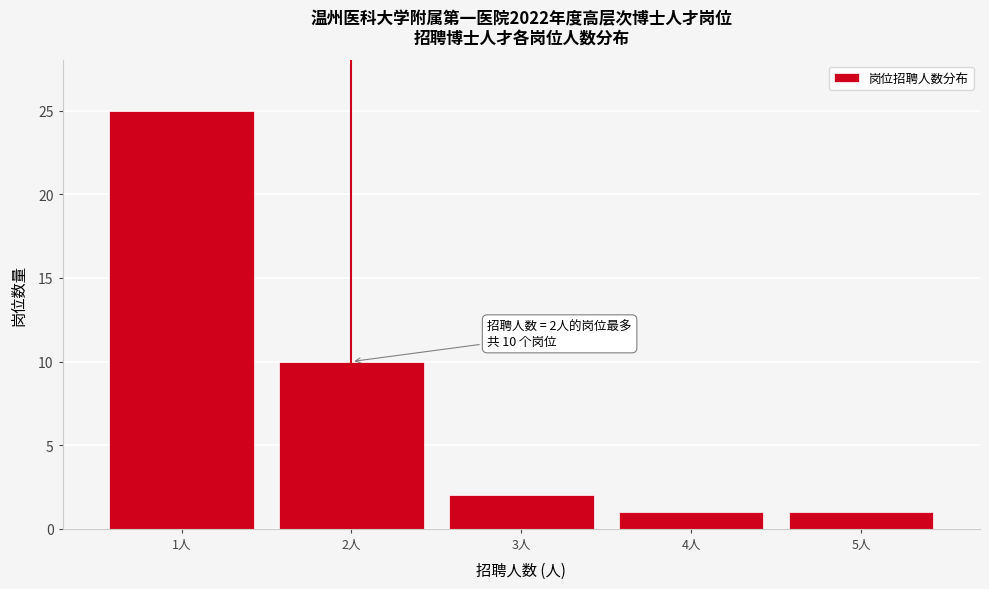

Over which range of the x-axis is the bar tallest?

0.5 to 1.5